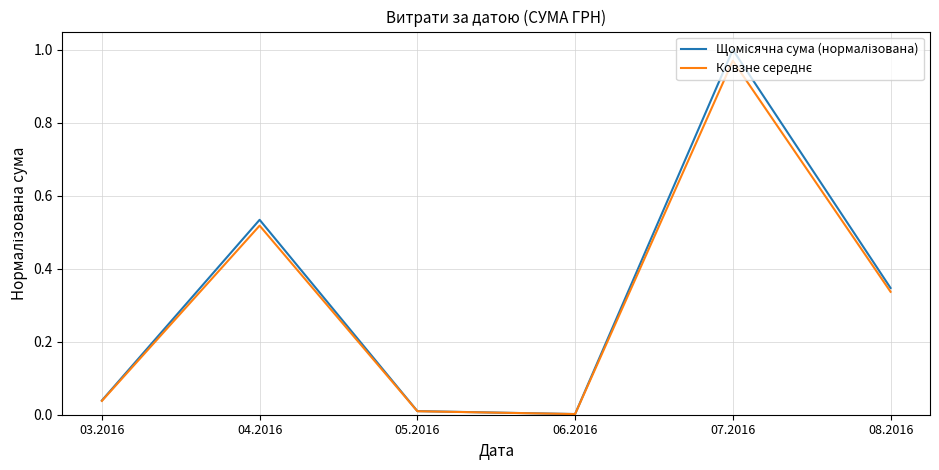

At which category is the sum across all series the highest?

07.2016